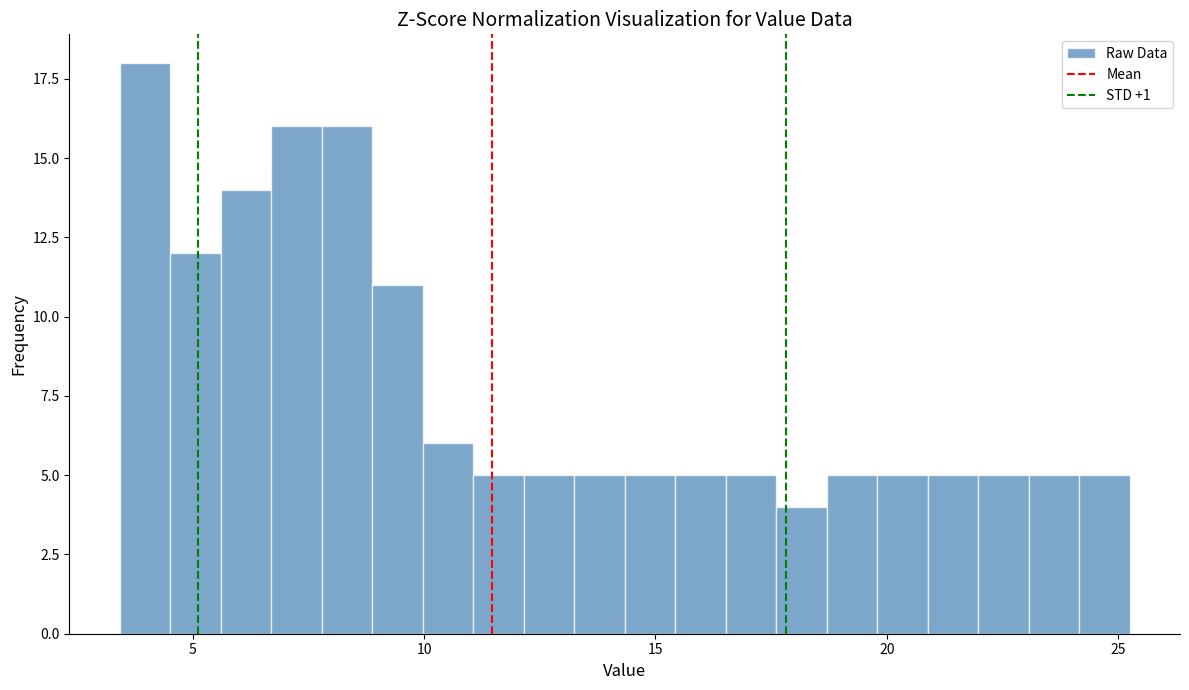

Read against the x-axis, roughly where is the centre of the tallest bar?

4.0